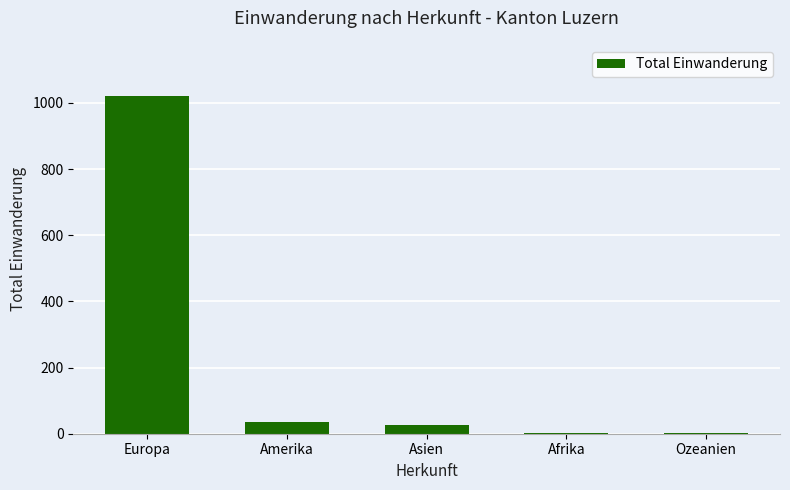

What is the sum of all values?

1088